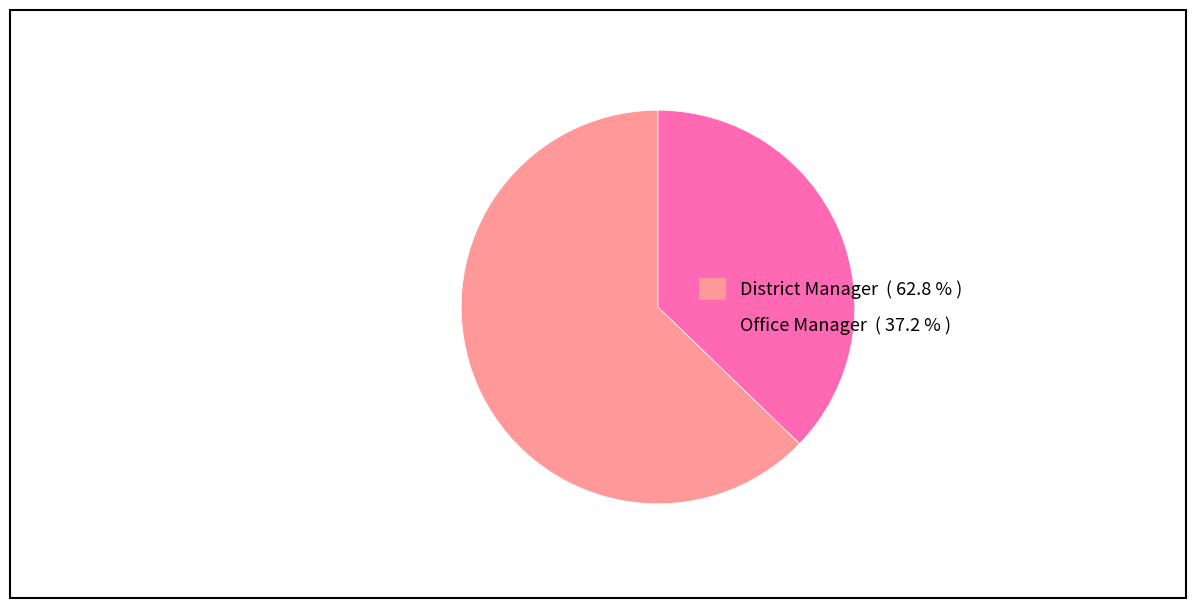

What is the ratio of the value at District Manager to the value at Office Manager?

1.7